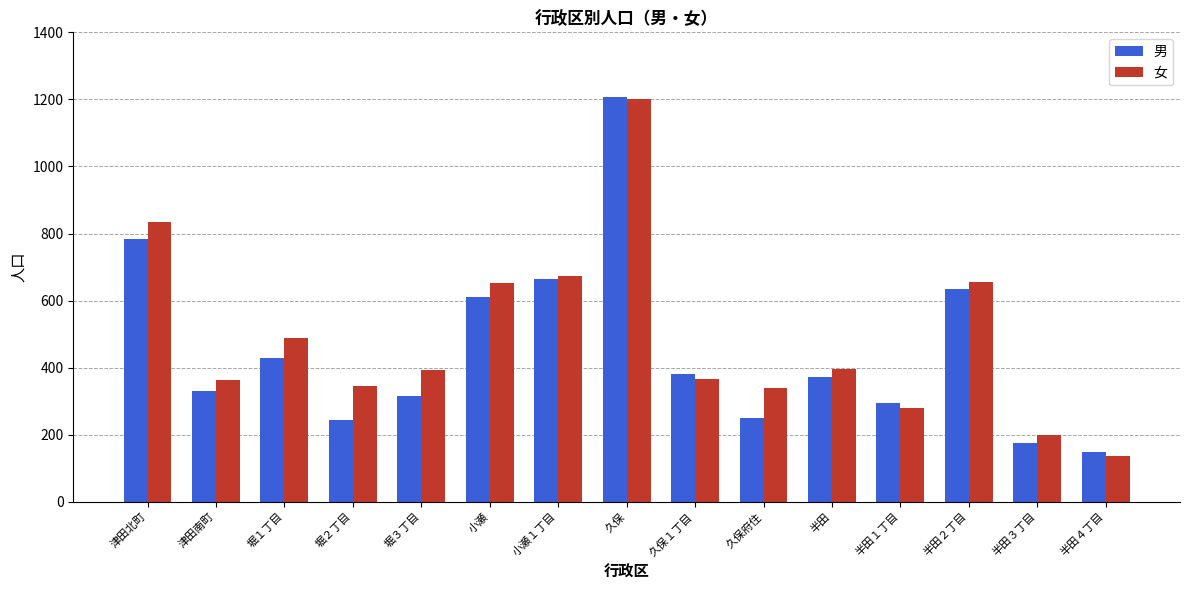

What is the difference between the 男 values at 半田２丁目 and 久保１丁目?

254